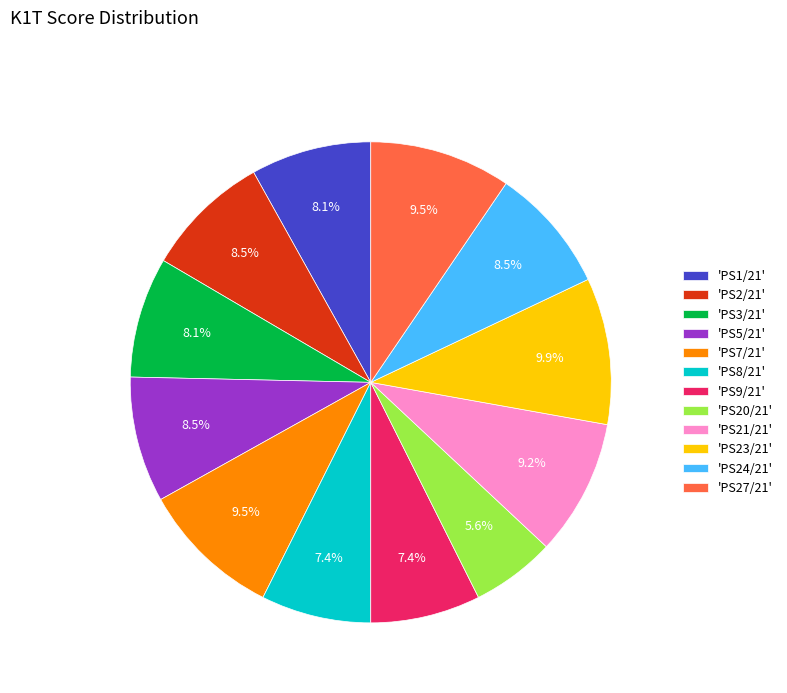

How much of the chart is everything except 'PS20/21'?

94.4%